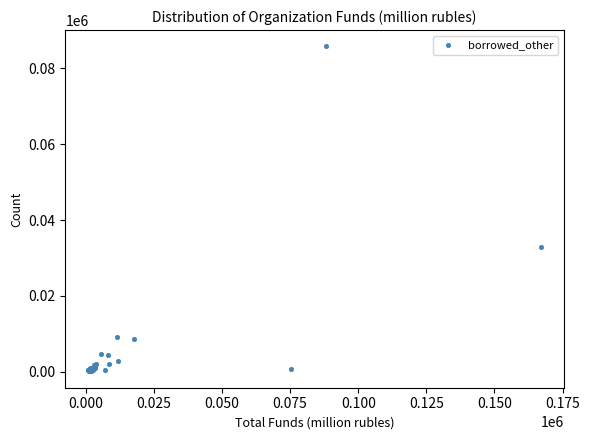

What Y value in the scatter plot is closest to 42937?

32776